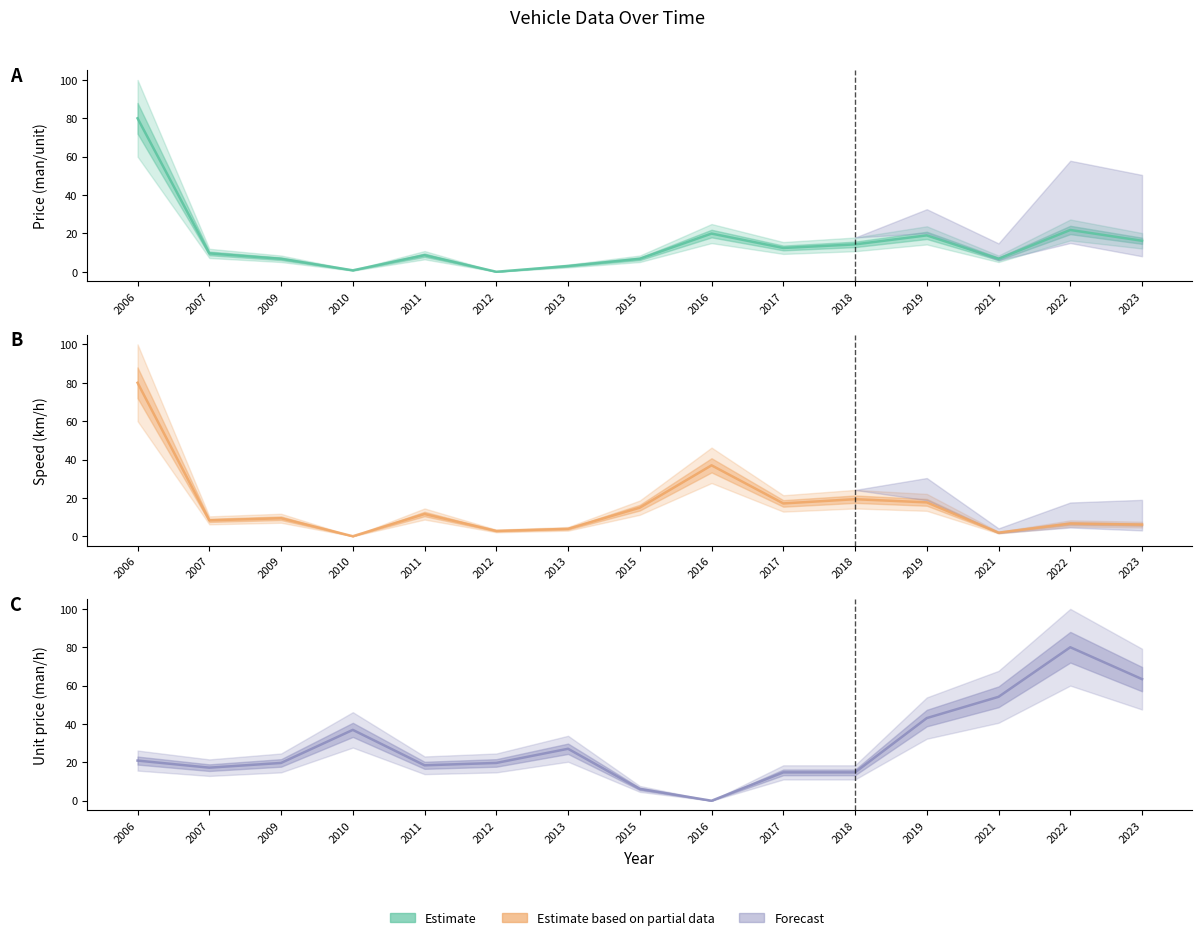

At which label is Price (man/unit) closest to 40?

2022